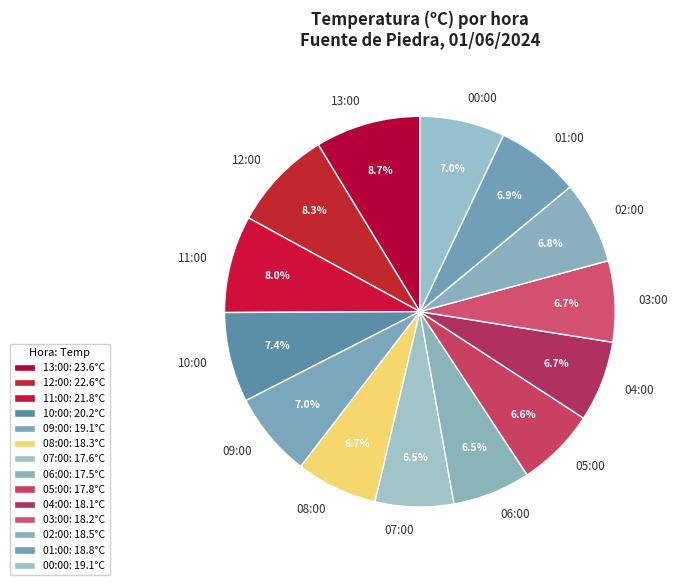

Is 05:00 the majority of the pie?

No